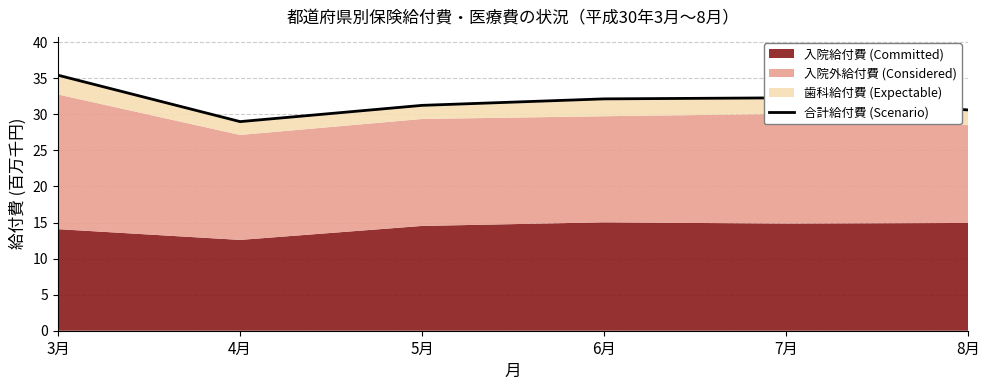

Reading left to right, transcribe all the data shown in this chart.

3月=35.4	4月=29.0	5月=31.2	6月=32.1	7月=32.3	8月=30.6